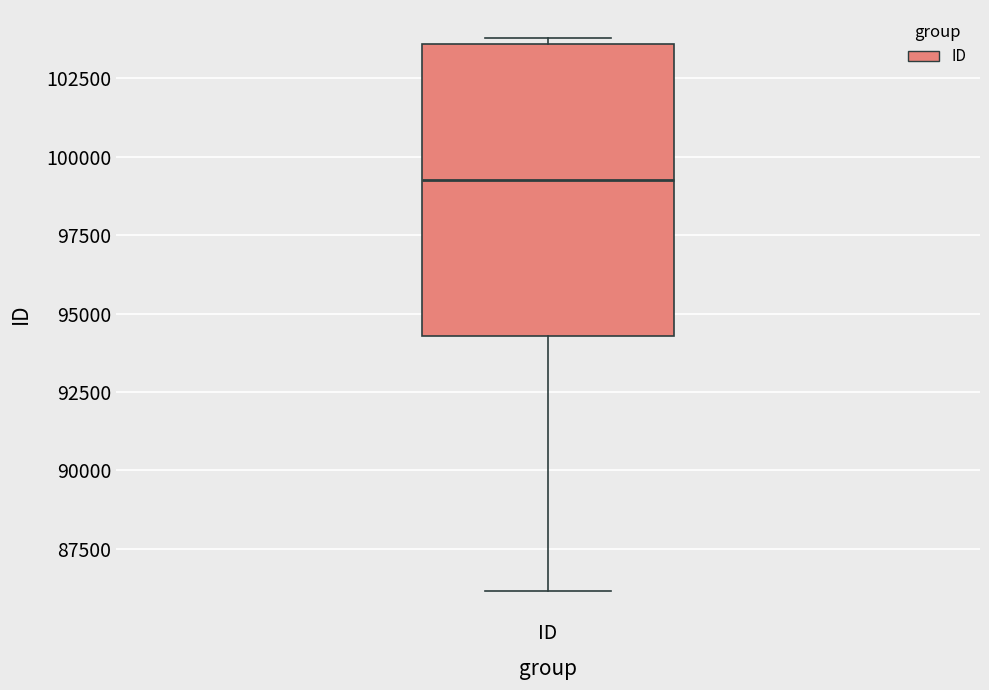

Where does the lower whisker of the box for ID end on the y-axis? The values are not printed on the chart, so give them approximately, as read against the axis.

86000